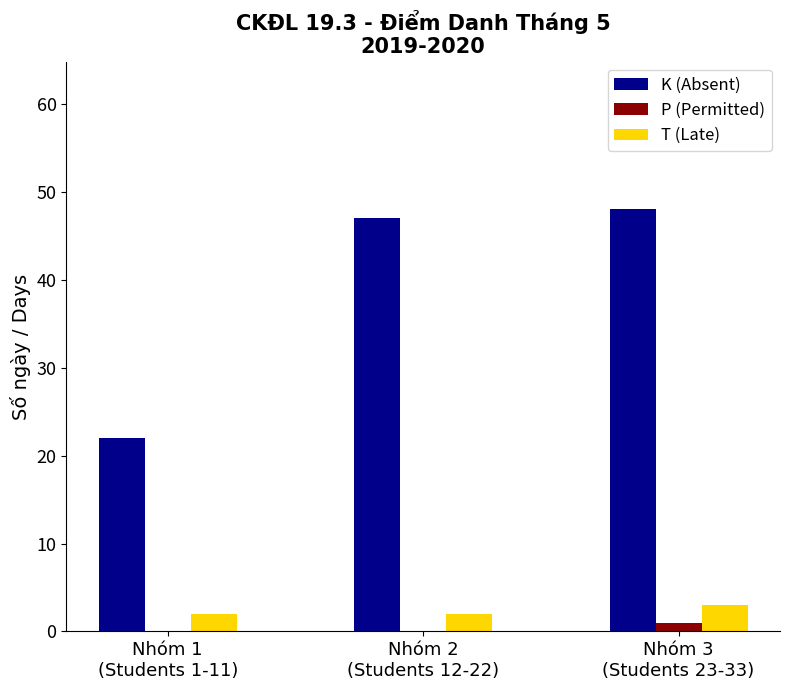

What is the maximum value shown in the chart?

48